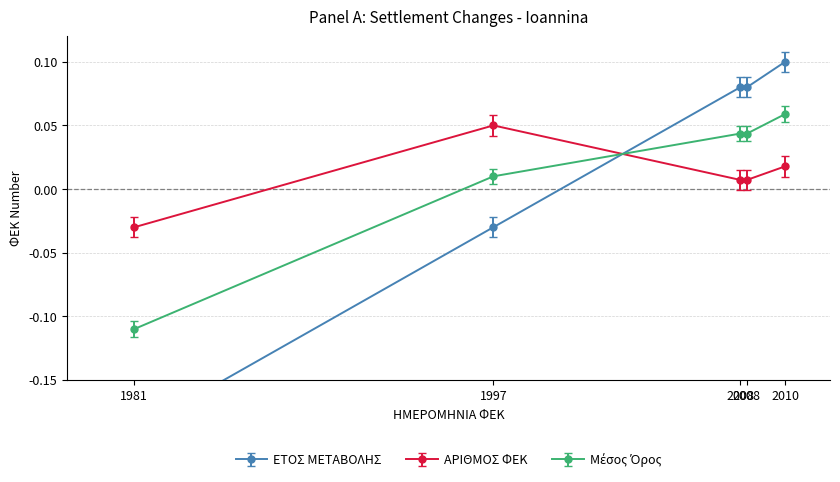

The chart shows a value of -0.0 at 1997. True or false?

True